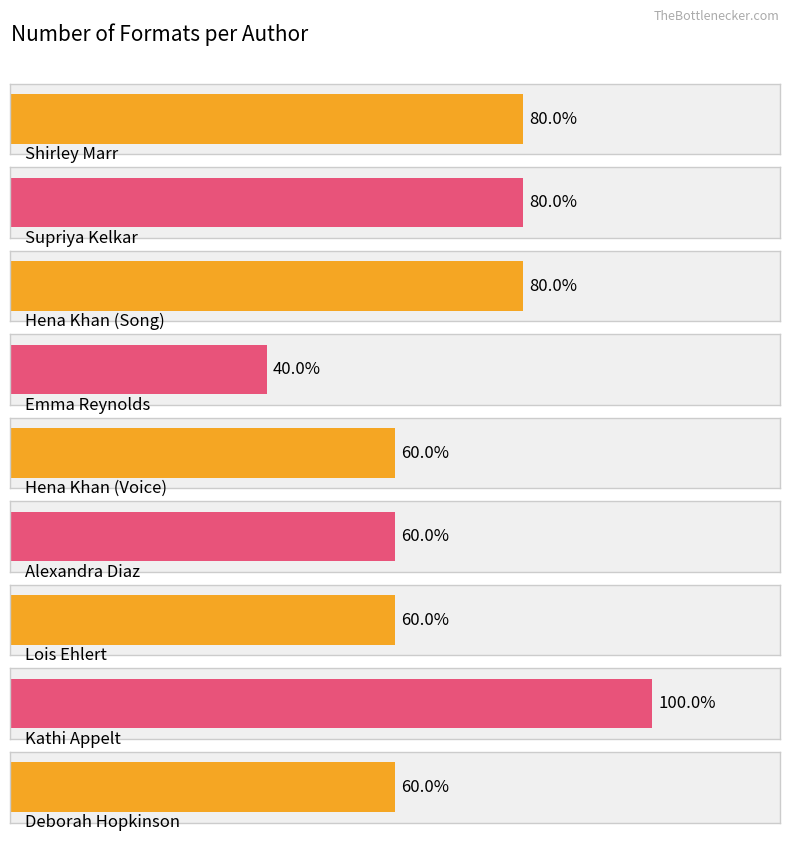

Where does the data first go above 3?

Shirley Marr